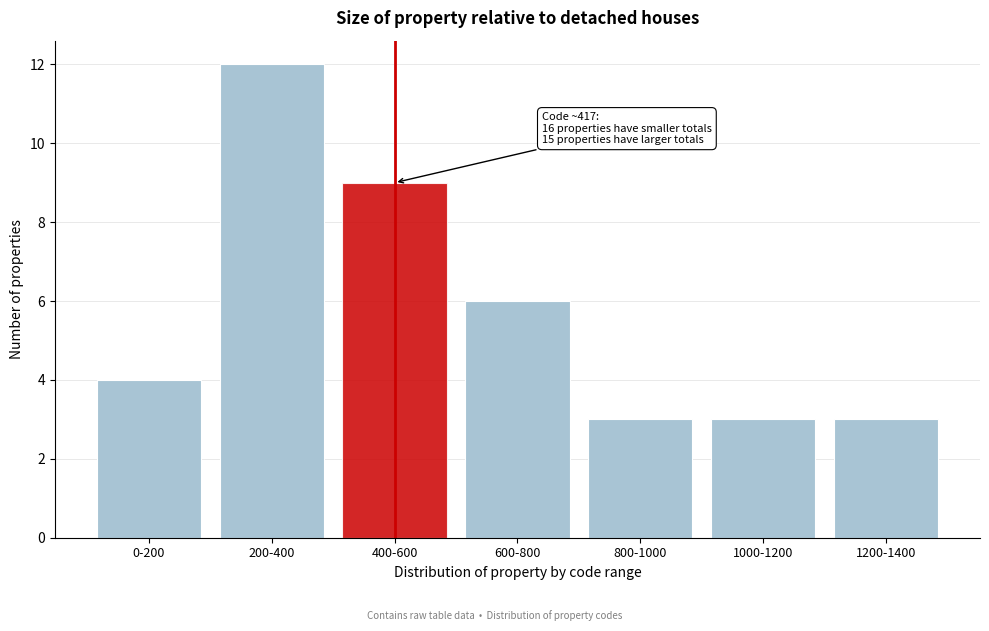

Reading left to right, list all the values displayed in this chart.

0-200=4	200-400=12	400-600=9	600-800=6	800-1000=3	1000-1200=3	1200-1400=3